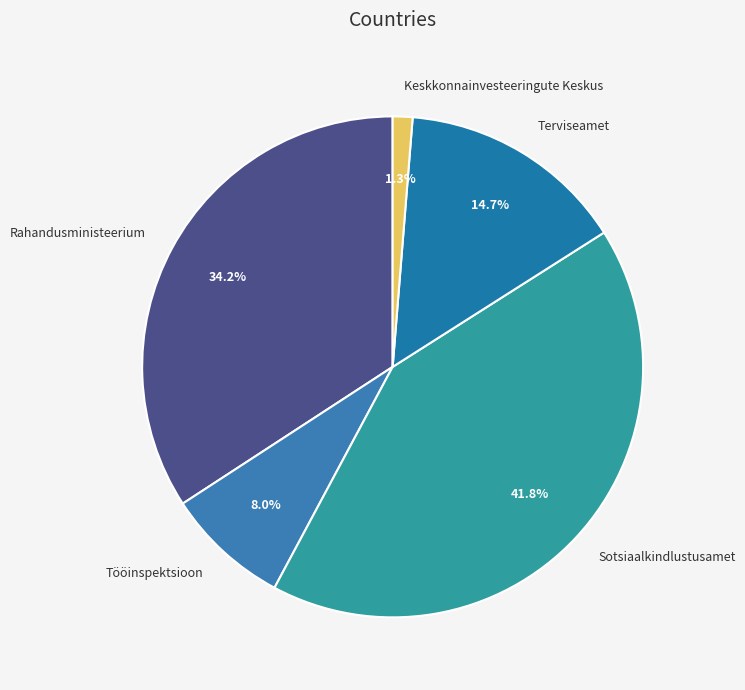

How many segments does this pie chart have?

5